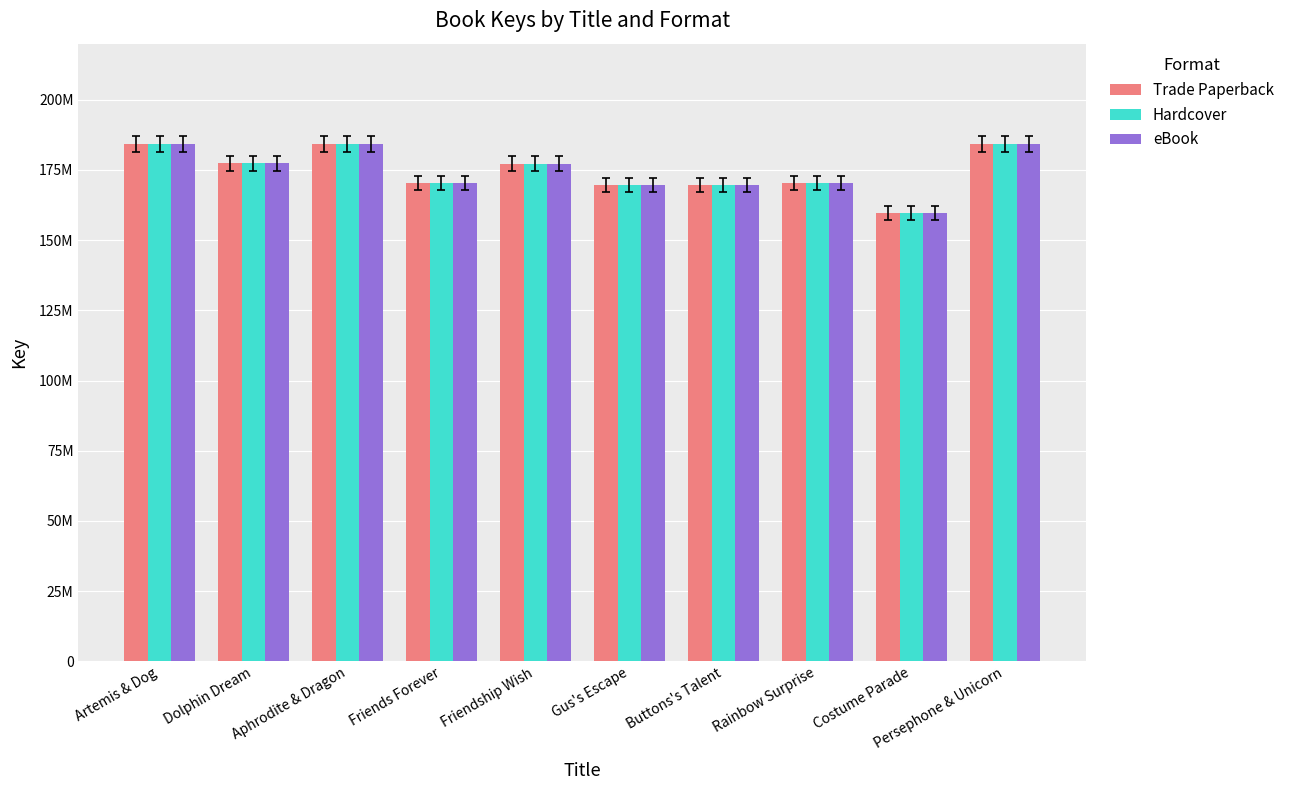

Reading left to right, list all the values displayed in this chart.

Trade Paperback: Artemis & Dog=184321950	Dolphin Dream=177320689	Aphrodite & Dragon=184321222	Friends Forever=170410953	Friendship Wish=177307678	Gus's Escape=169653362	Buttons's Talent=169646522	Rainbow Surprise=170267167	Costume Parade=159679386	Persephone & Unicorn=184318674
Hardcover: Artemis & Dog=184321950	Dolphin Dream=177320689	Aphrodite & Dragon=184321222	Friends Forever=170410953	Friendship Wish=177307678	Gus's Escape=169653362	Buttons's Talent=169646522	Rainbow Surprise=170267167	Costume Parade=159679386	Persephone & Unicorn=184318674
eBook: Artemis & Dog=184321950	Dolphin Dream=177320689	Aphrodite & Dragon=184321222	Friends Forever=170410953	Friendship Wish=177307678	Gus's Escape=169653362	Buttons's Talent=169646522	Rainbow Surprise=170267167	Costume Parade=159679386	Persephone & Unicorn=184318674